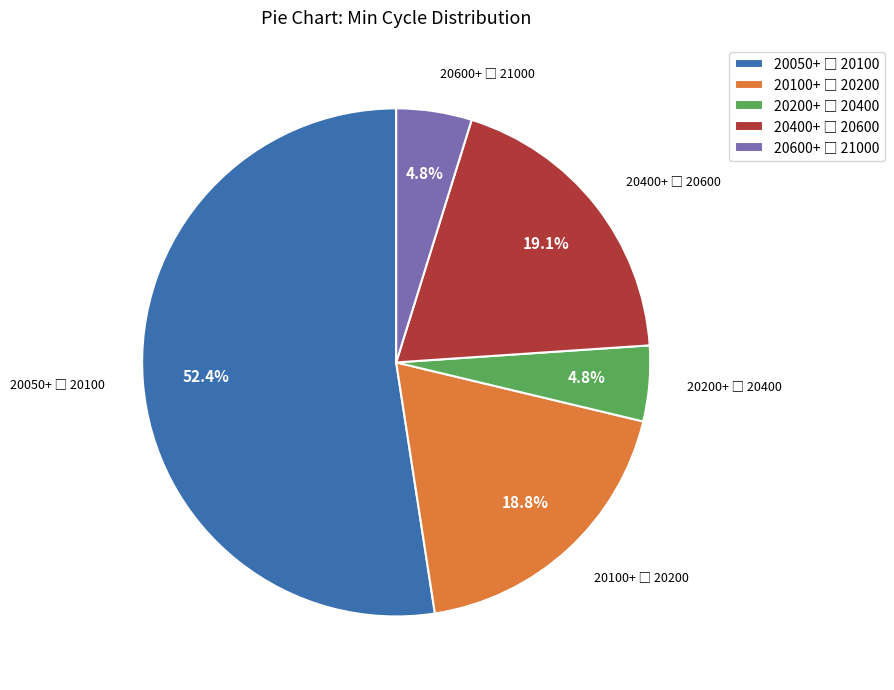

How many slices are in this pie chart?

5